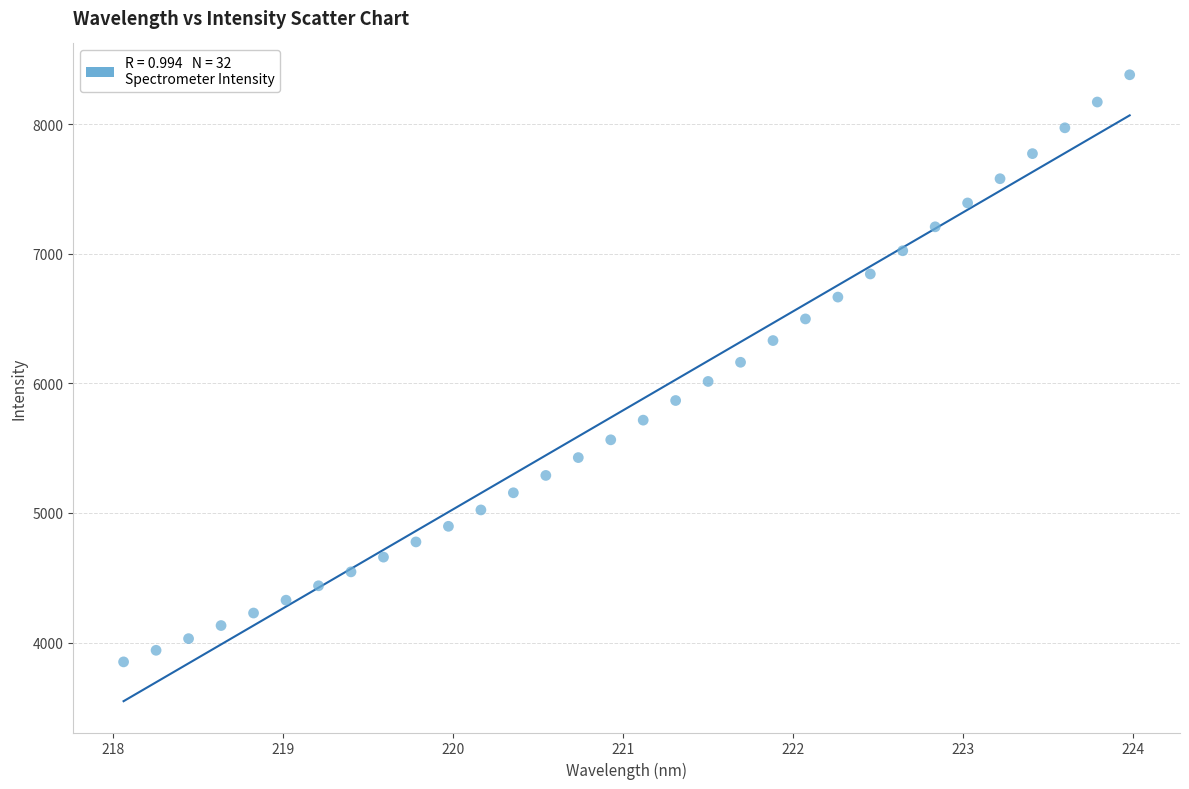

What is the range of X values (max minus min)?

5.9